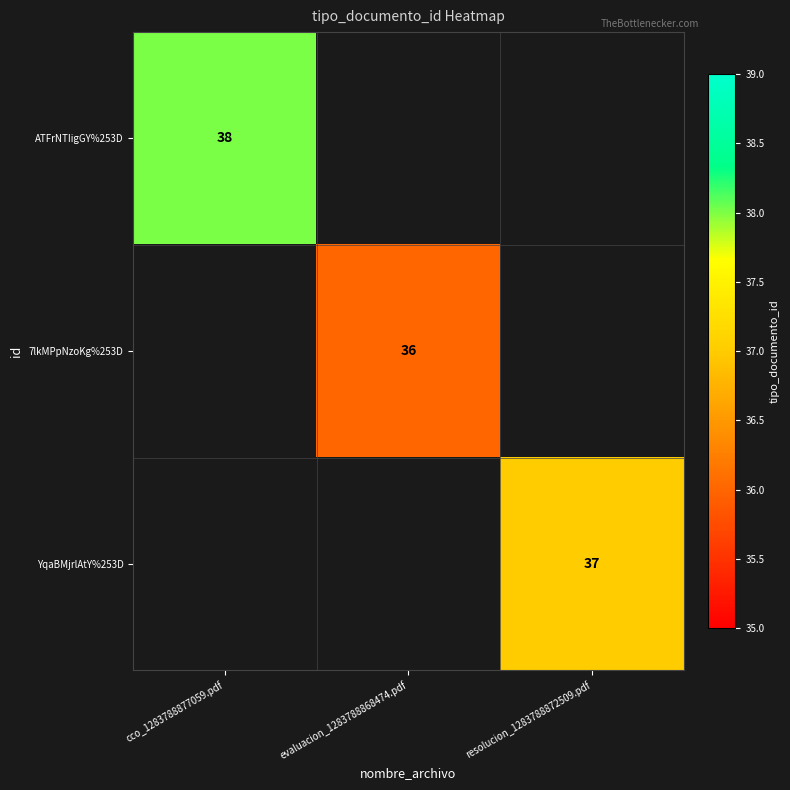

Is the value of ATFrNTIigGY%253D at cco_1283788877059.pdf greater than the value of YqaBMjrlAtY%253D at resolucion_1283788872509.pdf?

Yes